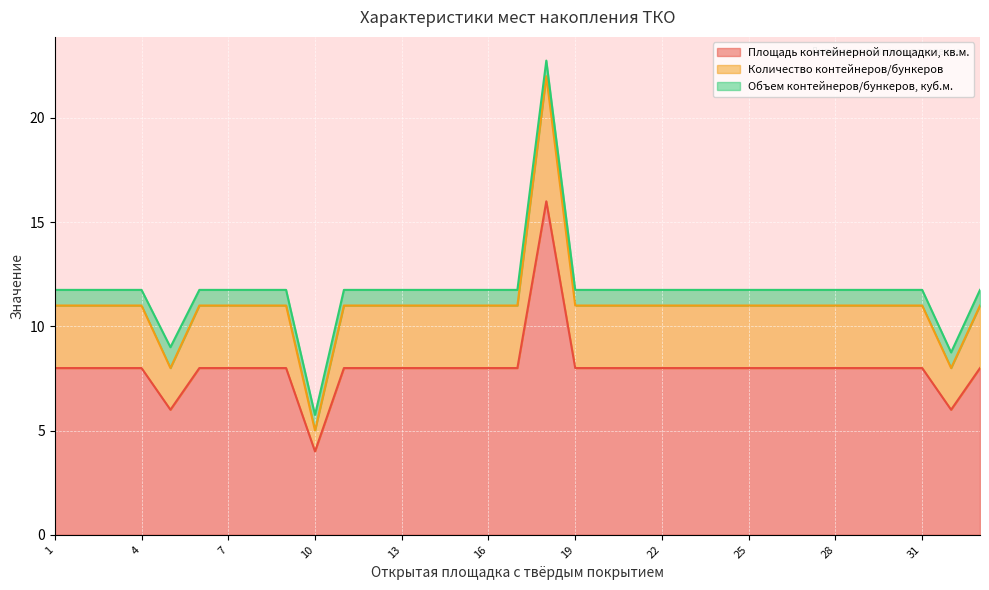

True or false: Количество контейнеров/бункеров and Площадь контейнерной площадки, кв.м. intersect in this chart.

False